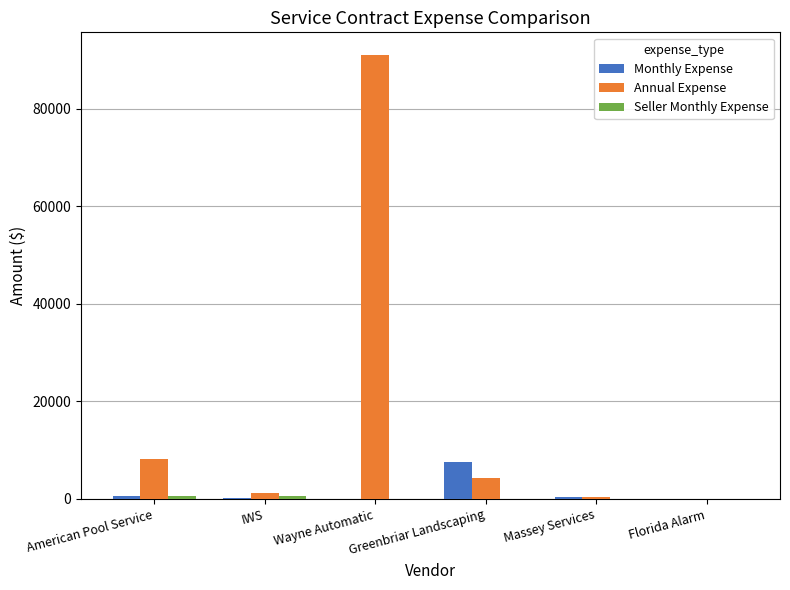

What is the difference between the Monthly Expense values at Greenbriar Landscaping and Massey Services?

7230.6